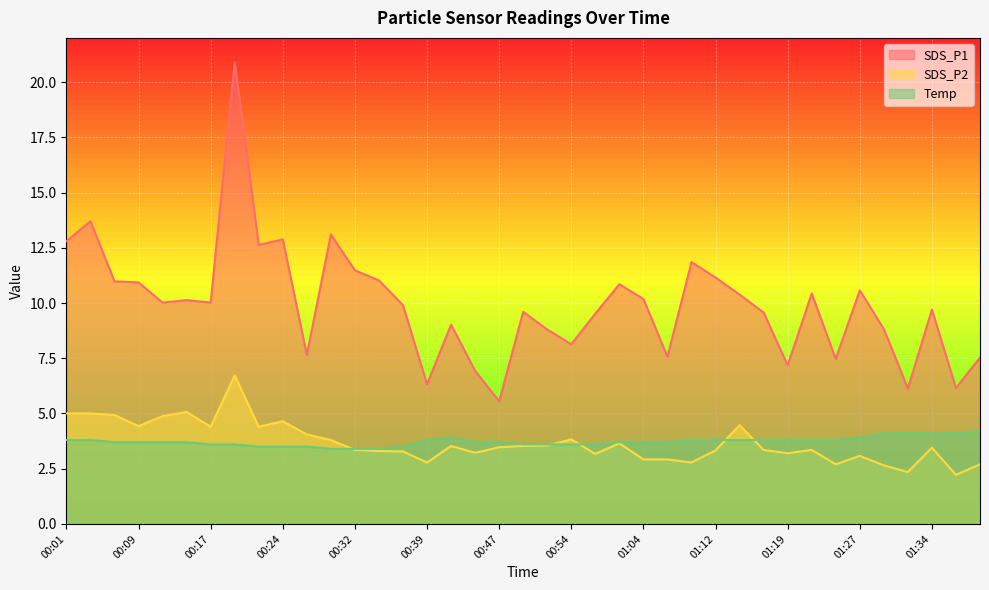

True or false: SDS_P1 has more than 2 interior local peaks.

True